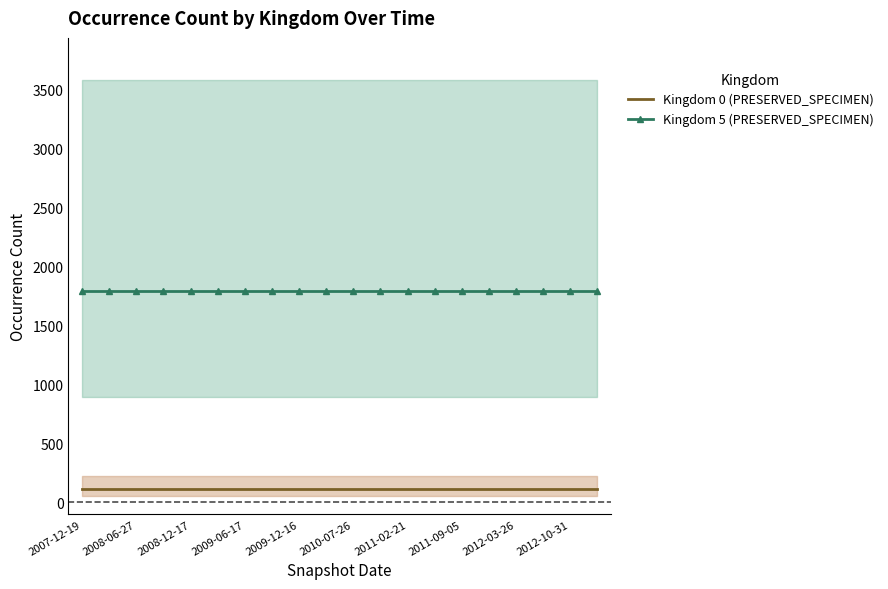

True or false: Kingdom 0 (PRESERVED_SPECIMEN) has more than 2 interior local peaks.

False